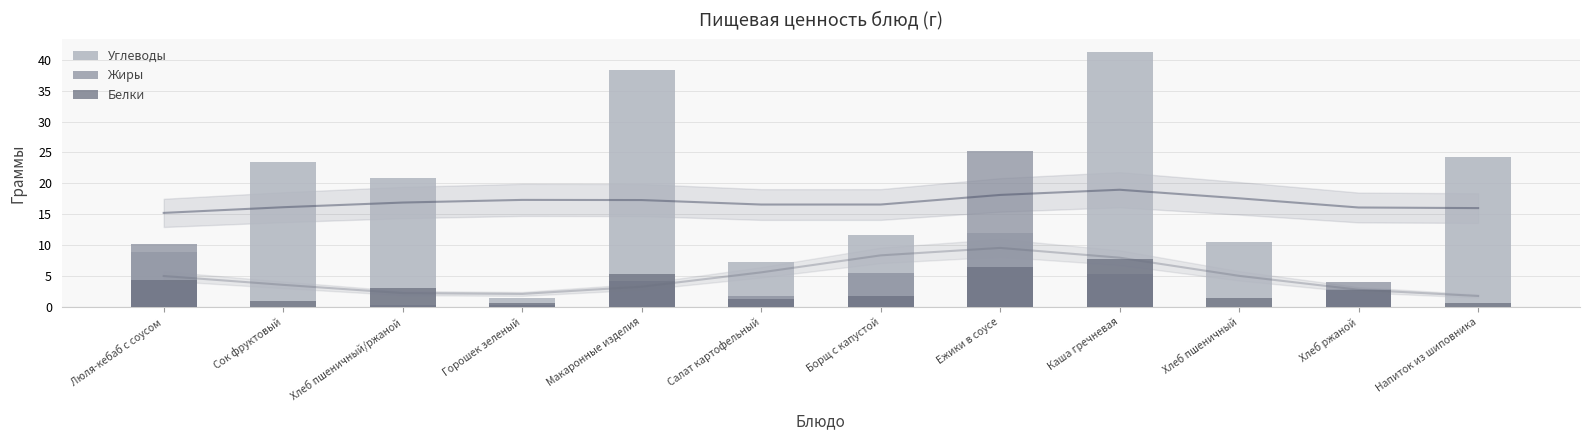

True or false: Белки has a value of 1.4 at Сок фруктовый.

False